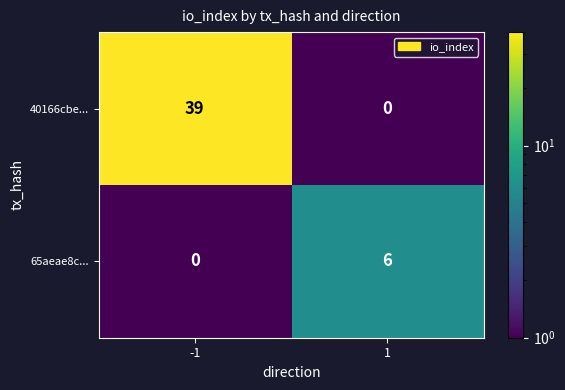

Read the 40166cbe... value at -1, to the nearest 10.

40